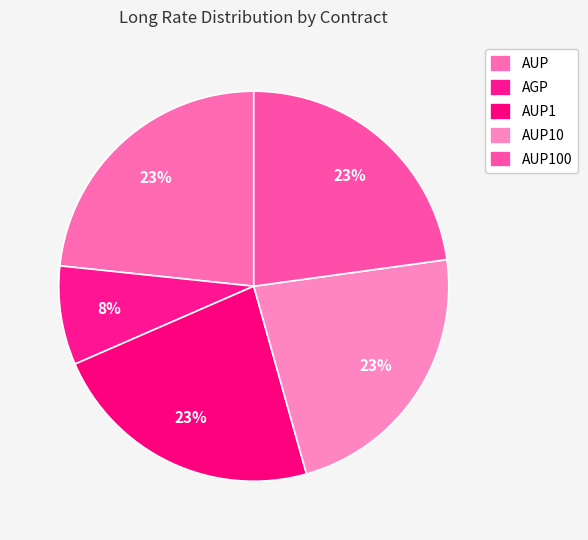

Which slice is the largest?

AUP